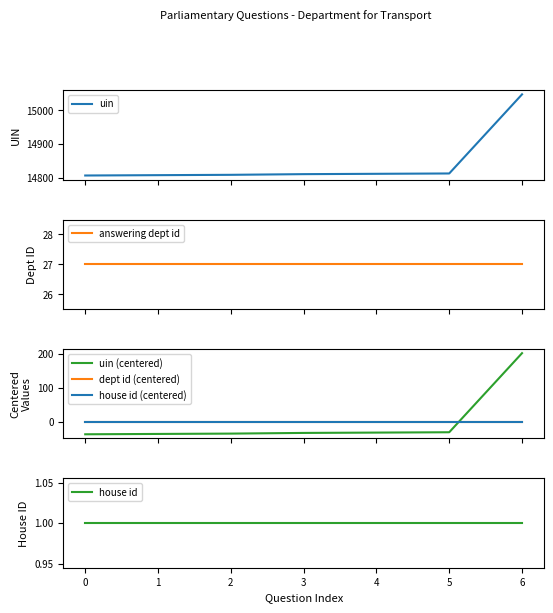

Rank the series by their maximum value, from highest to lowest.

uin, uin (centered), answering dept id, house id, dept id (centered), house id (centered)